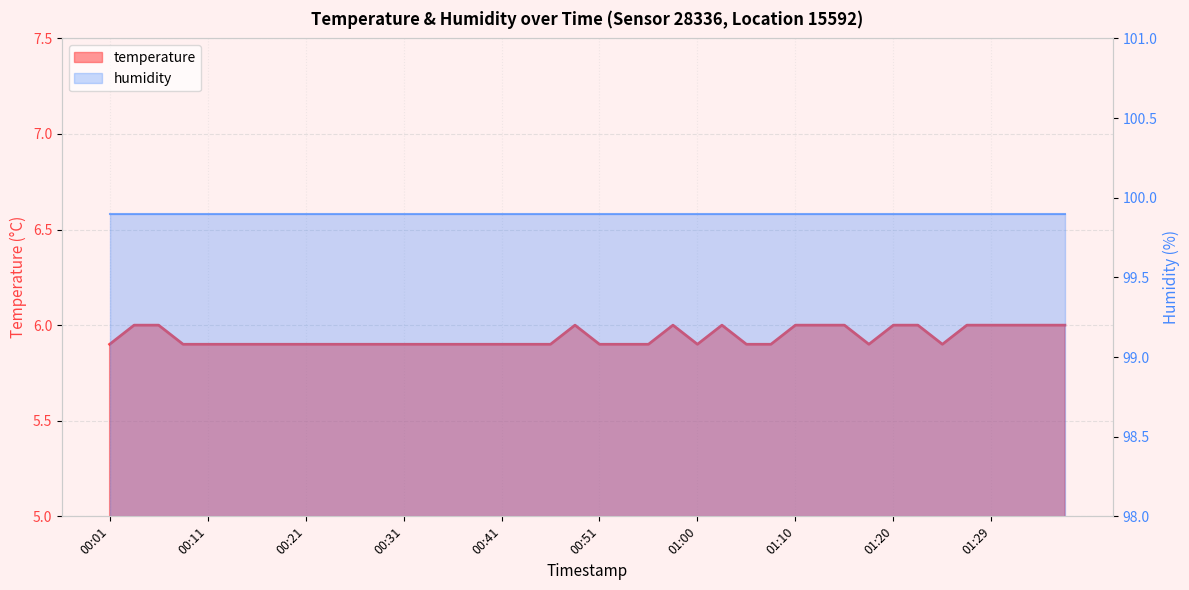

Which category has the highest value across all series?

00:04